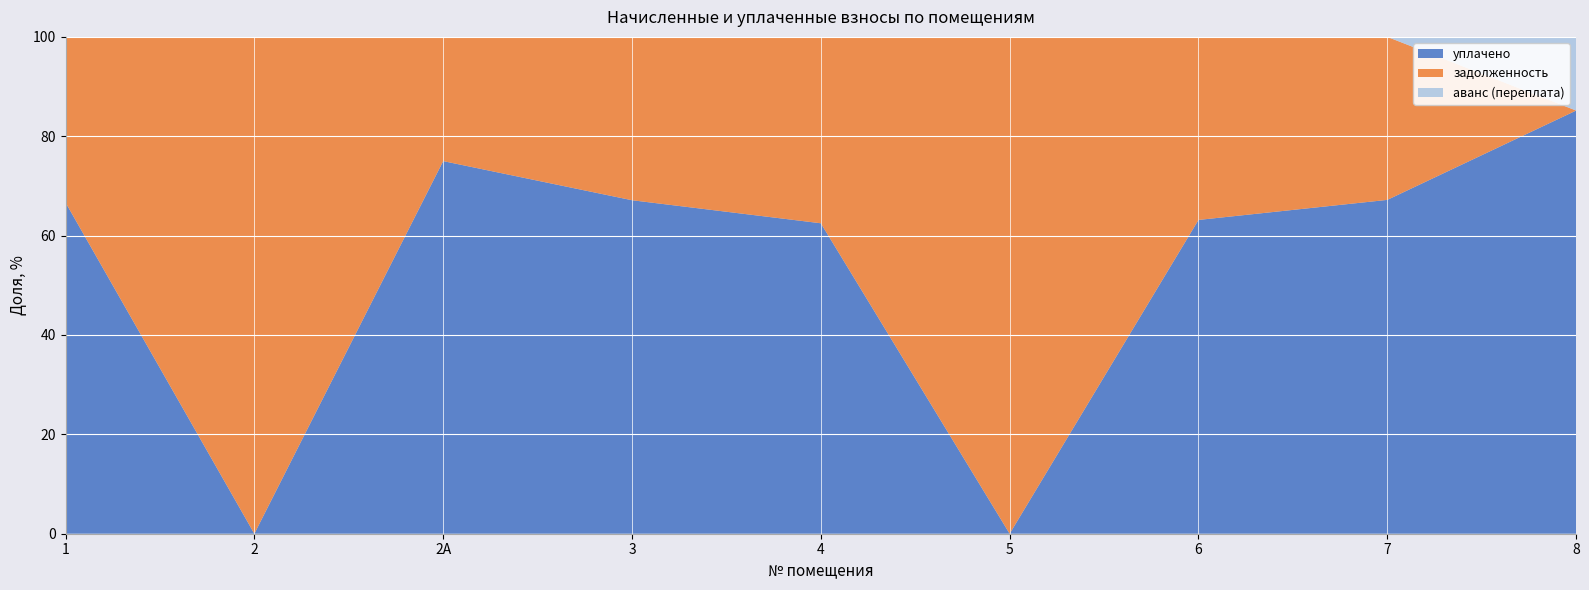

What is the maximum value for уплачено?

85.2